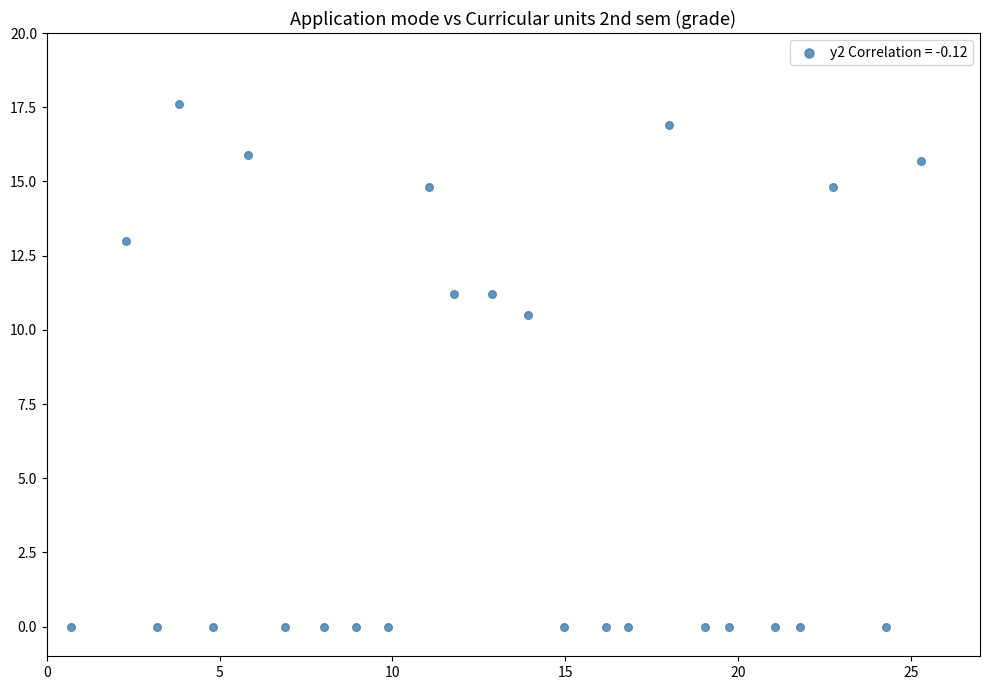

What Y value in the scatter plot is closest to 8?

10.5